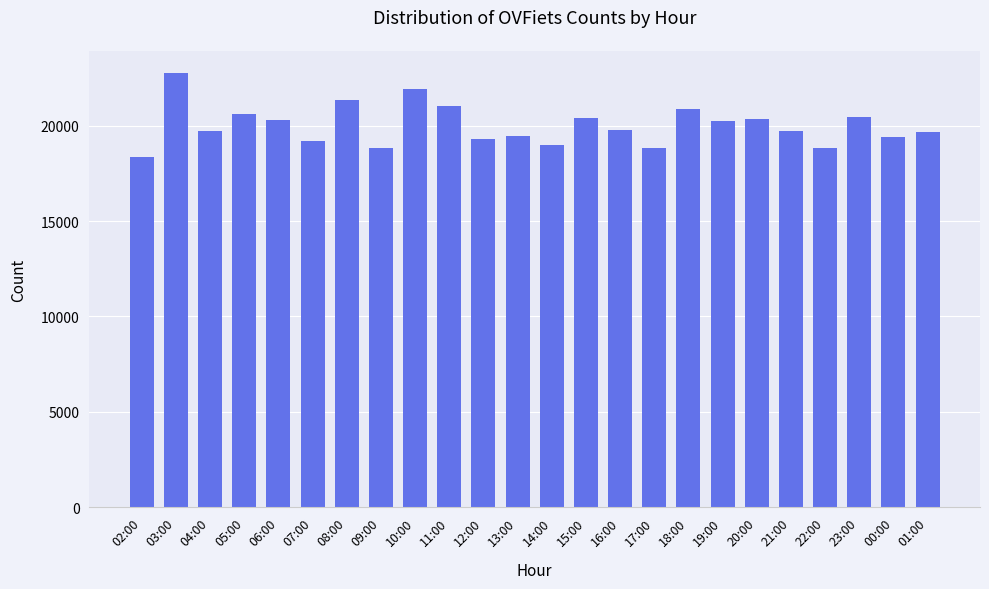

What is the greatest value displayed?

22791